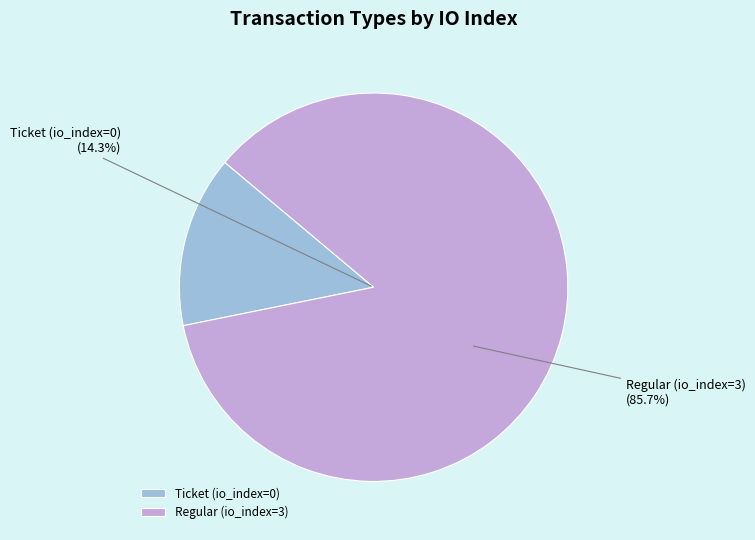

Is there any slice that represents more than half of the pie?

Yes